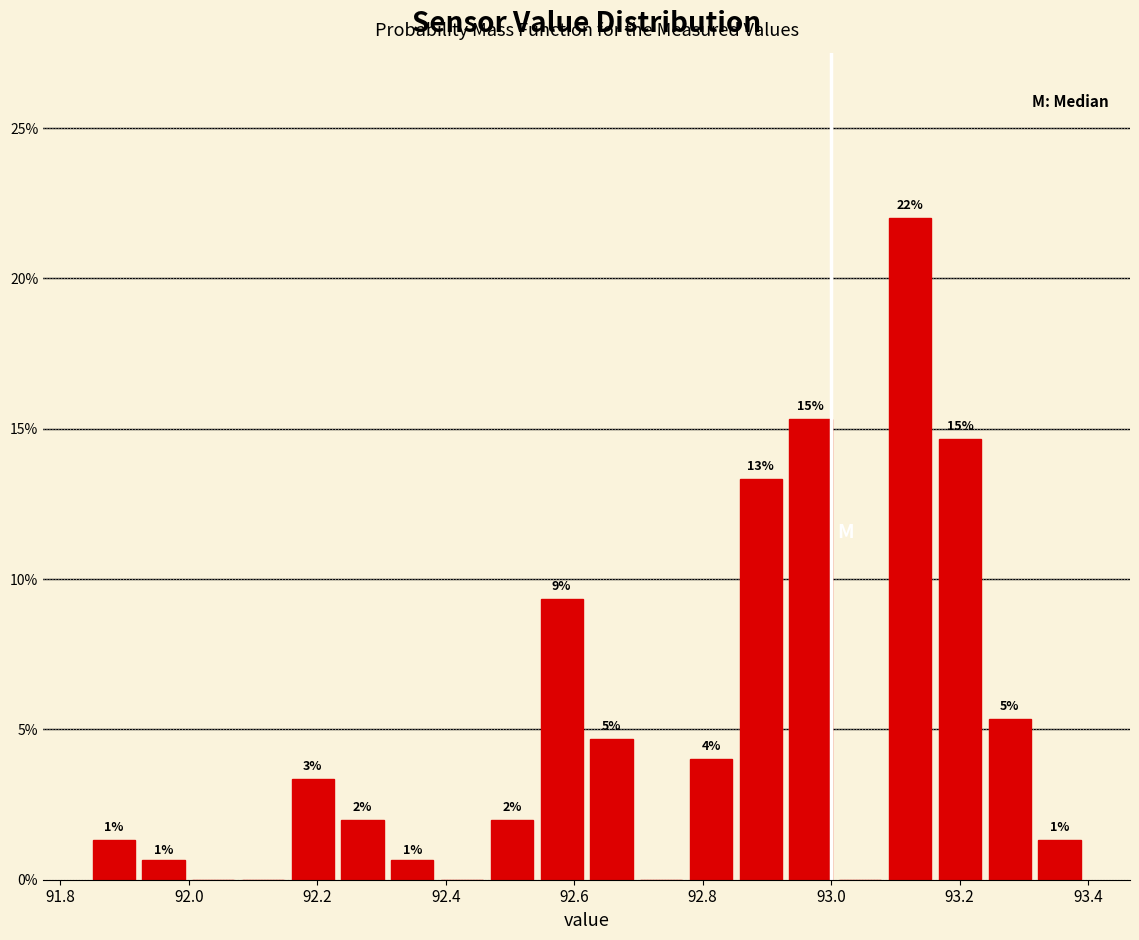

Around what value on the x-axis is the tallest bar? Give the approximate position of its centre, as read against the axis.

93.12